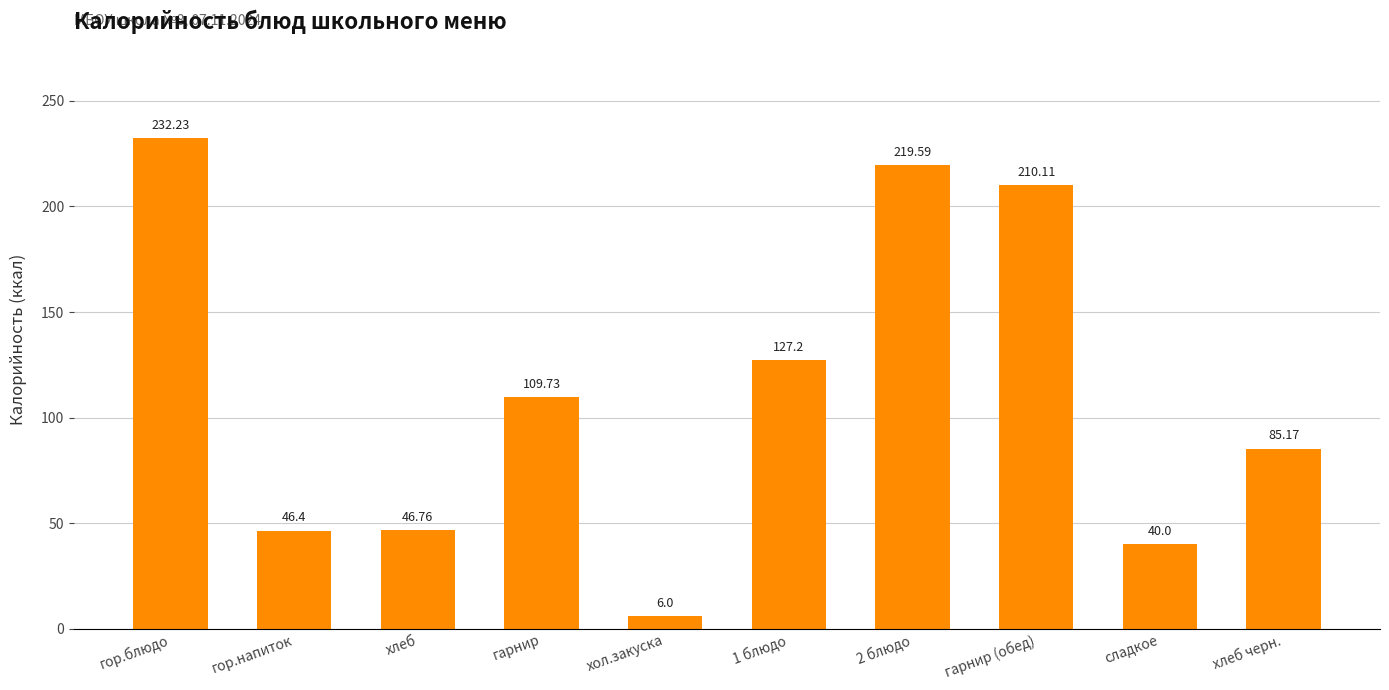

What is the value of the 2nd bar from the left?

46.4